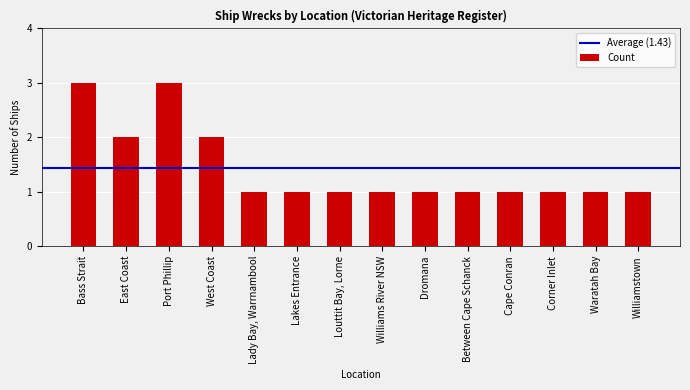

Between Bass Strait and Between Cape Schanck, which is larger?

Bass Strait